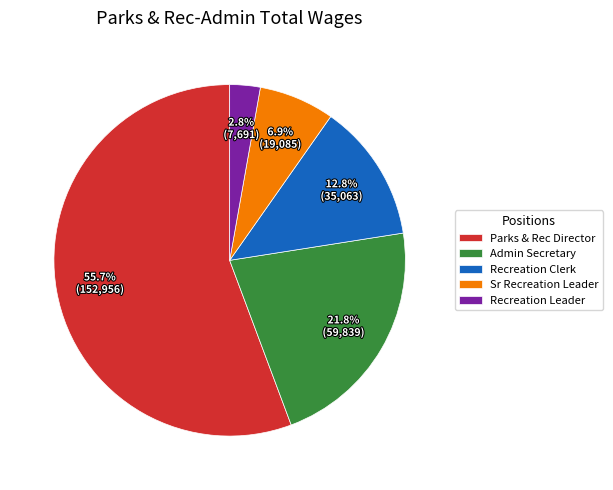

How much of the chart is everything except Recreation Clerk?

87.2%